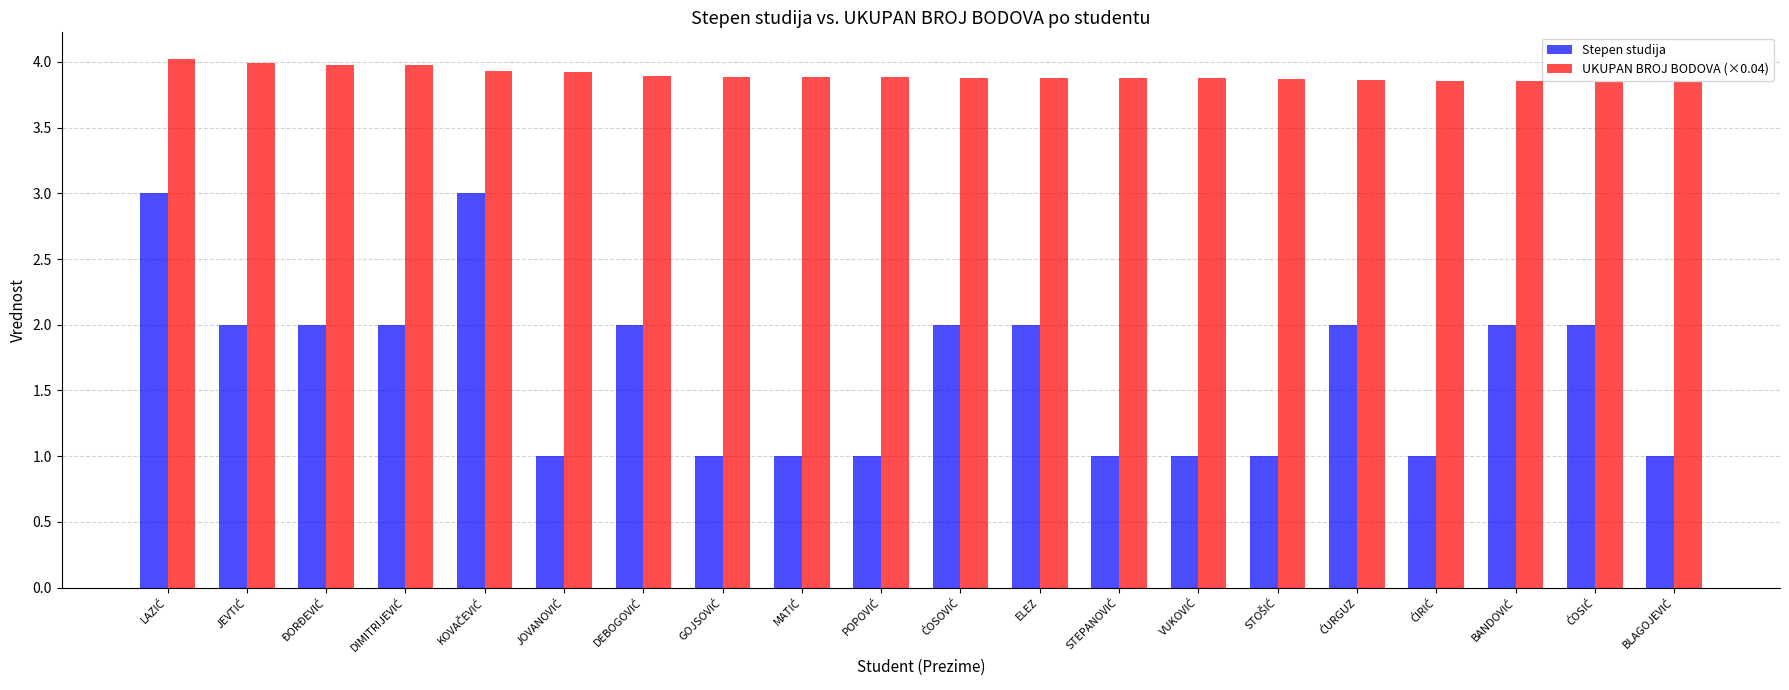

List the series in order of their overall mean, highest first.

UKUPAN BROJ BODOVA (×0.04), Stepen studija